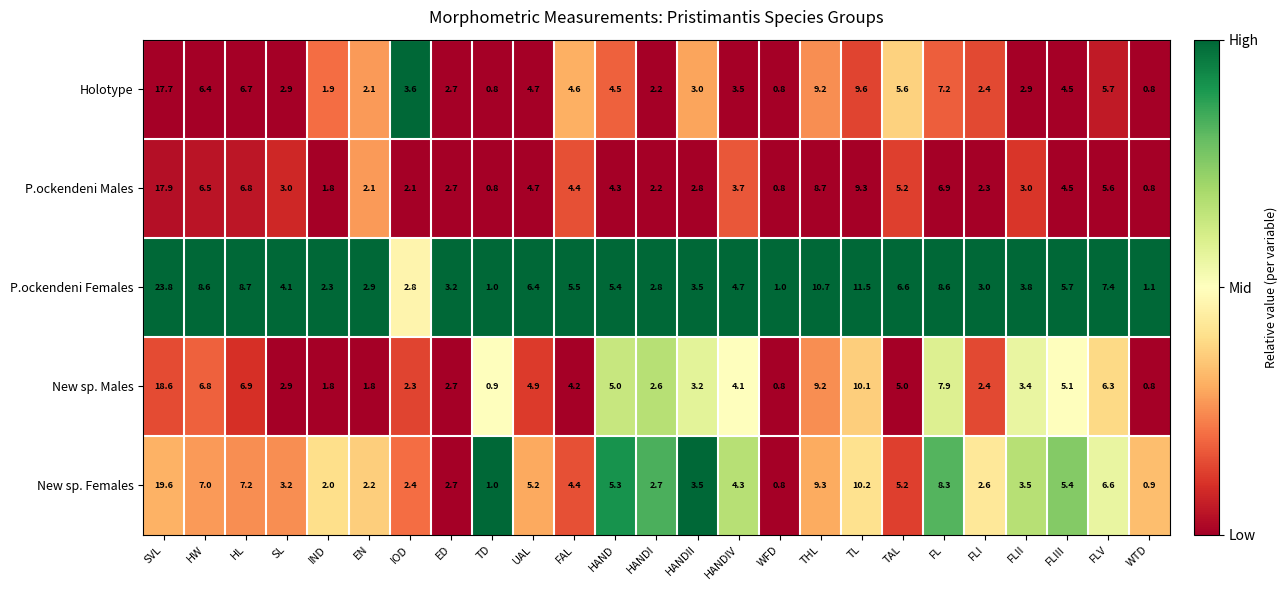

The P.ockendeni Males series shows 3.0 at SL. True or false?

True